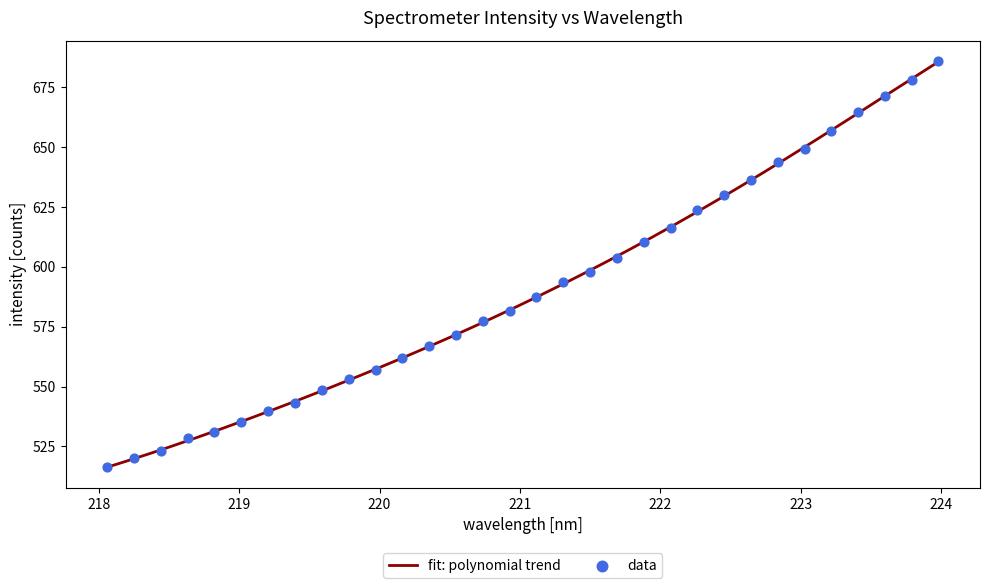

What is the maximum value for fit: polynomial trend?

685.7